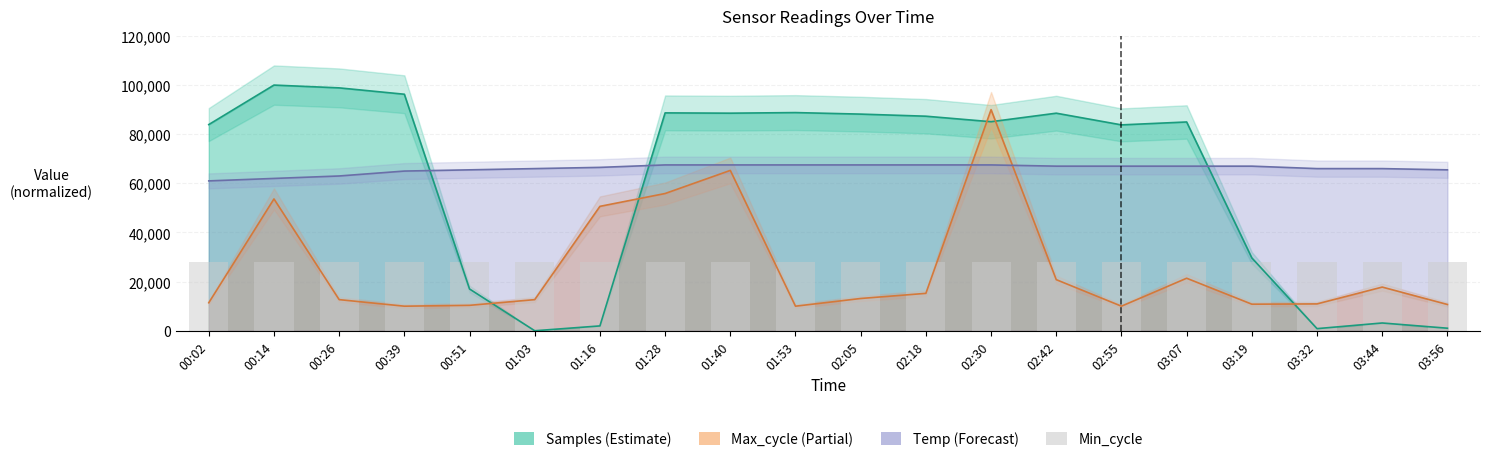

Which label corresponds to the smallest value in the chart?

01:03